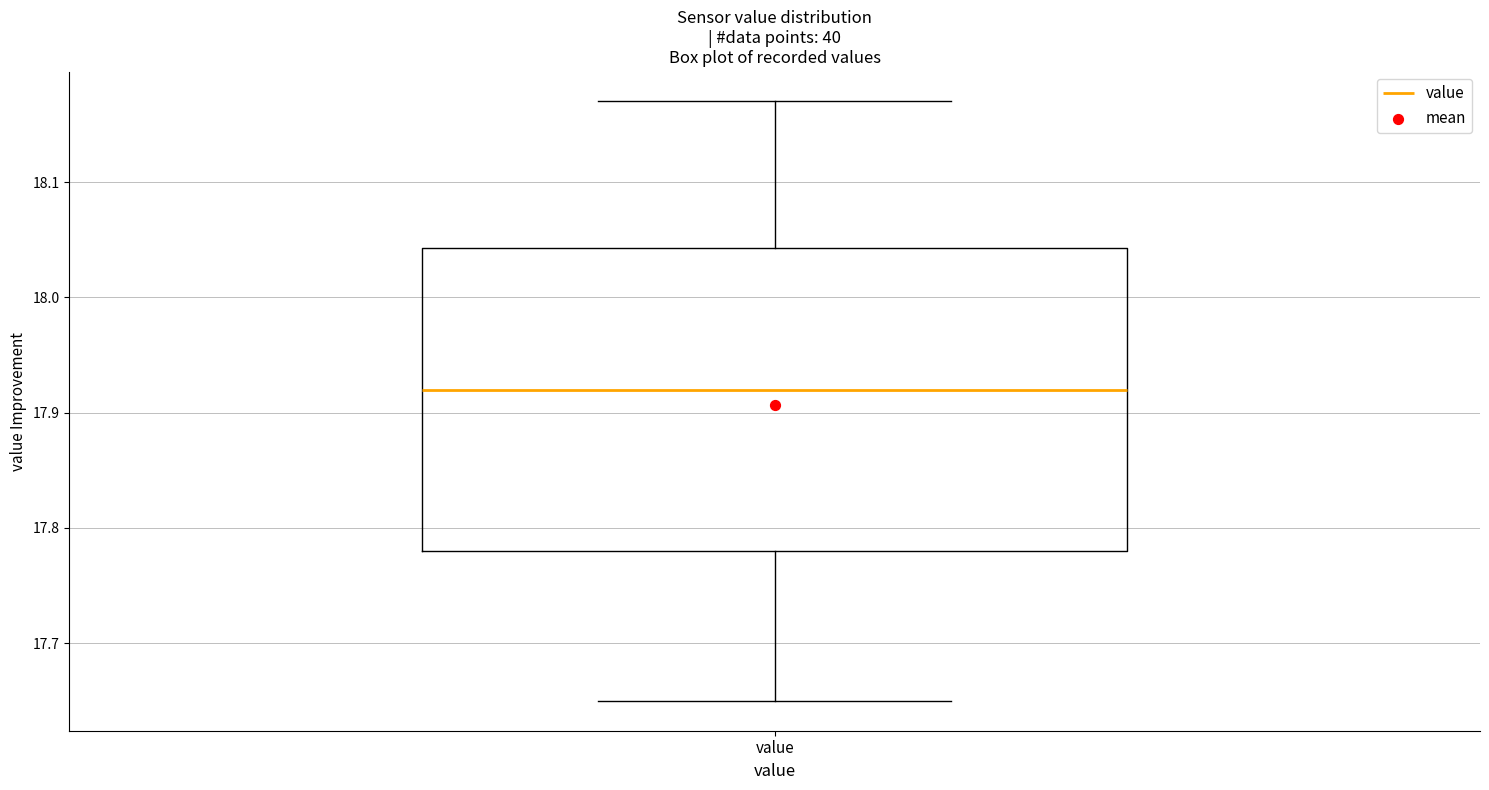

Read this box plot against the y-axis: the position of the median line, the range covered by the box, and the ends of both whiskers. The values are not printed on the chart, so give them approximately, as read against the axis.

median 17.92, box 17.78 to 18.04, whiskers 17.65 to 18.17